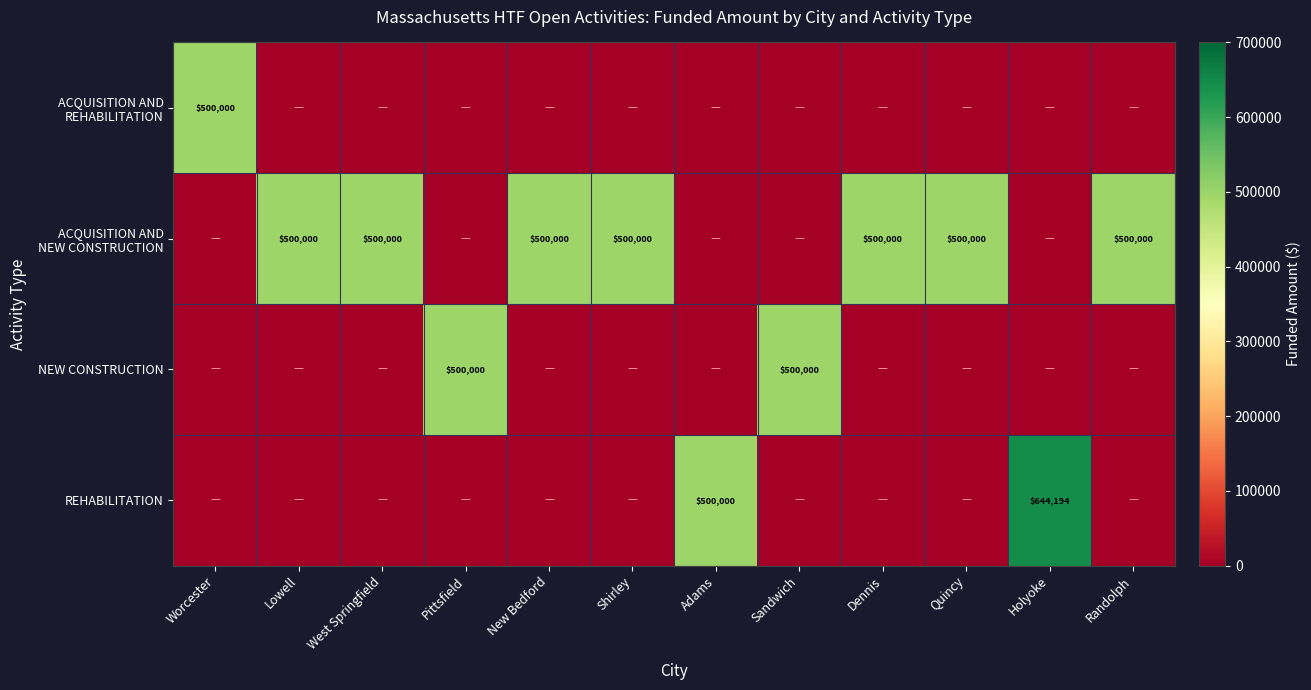

What is the greatest value displayed?

644194